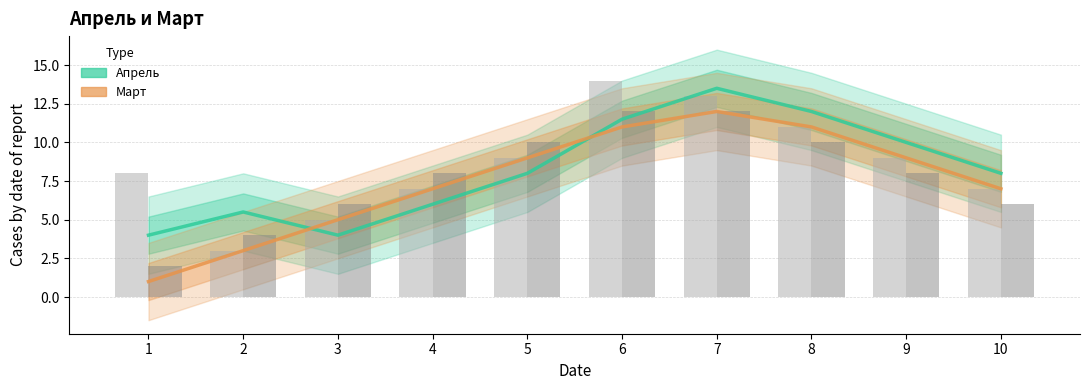

What is the difference between the maximum and minimum values in the Март series?

11.0